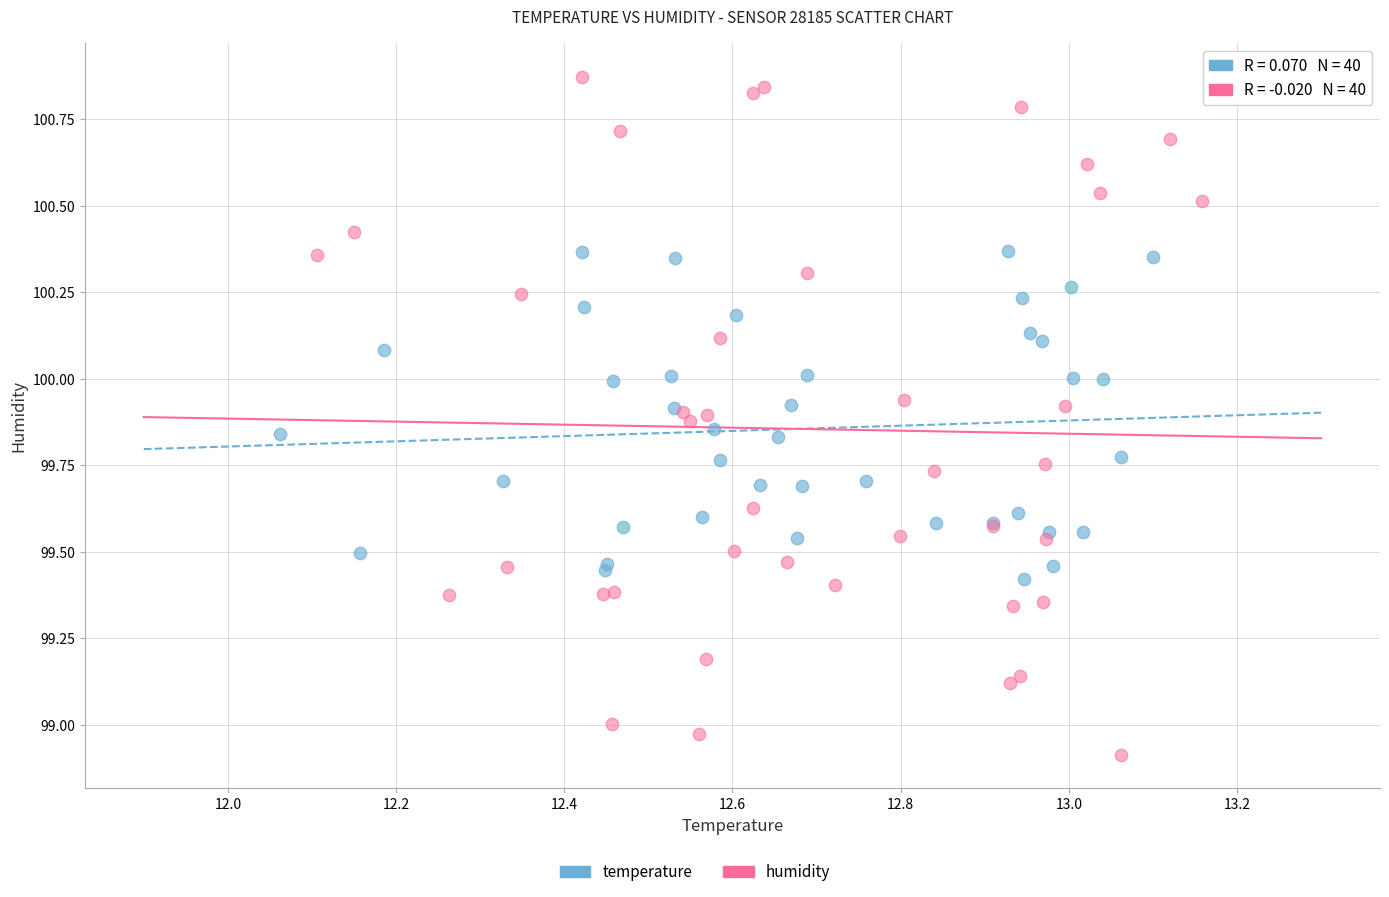

Which series contains the lowest Y value?

humidity